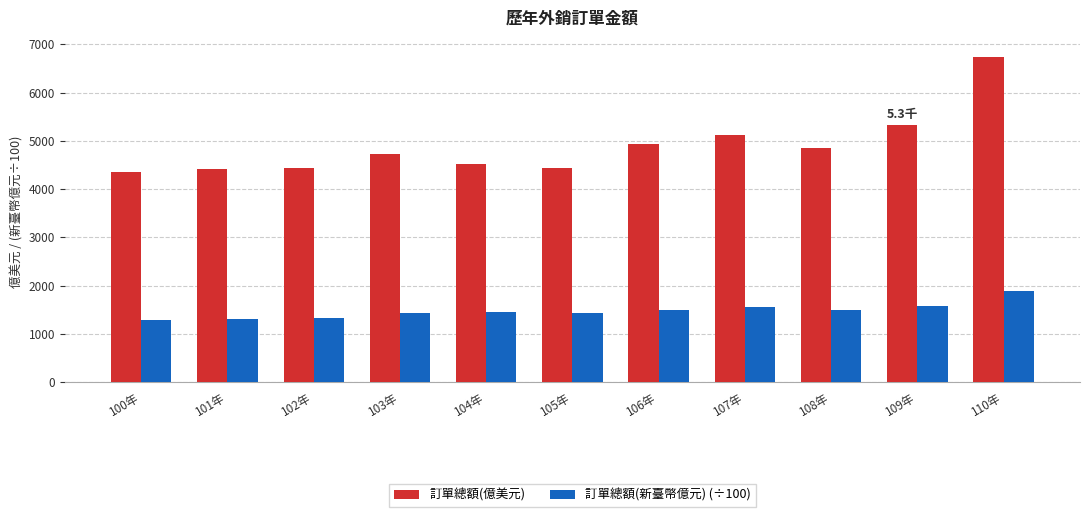

What is the difference between the maximum and minimum values in the 訂單總額(億美元) series?

2380.1